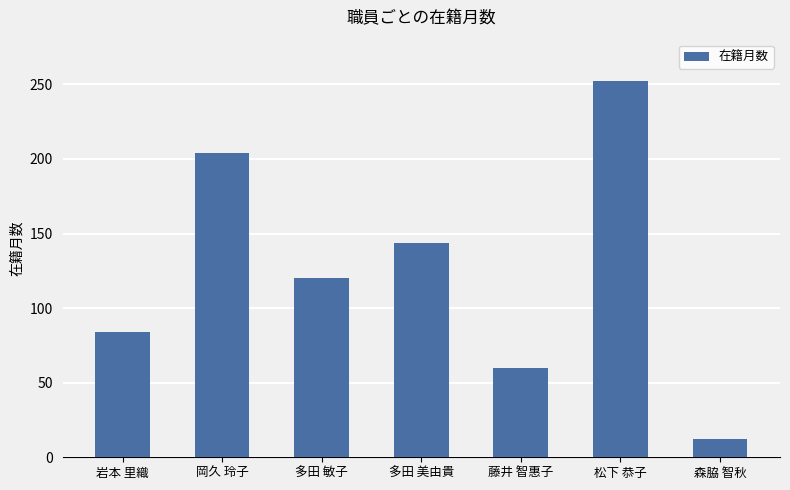

What is the label of the 1st bar from the right?

森脇 智秋